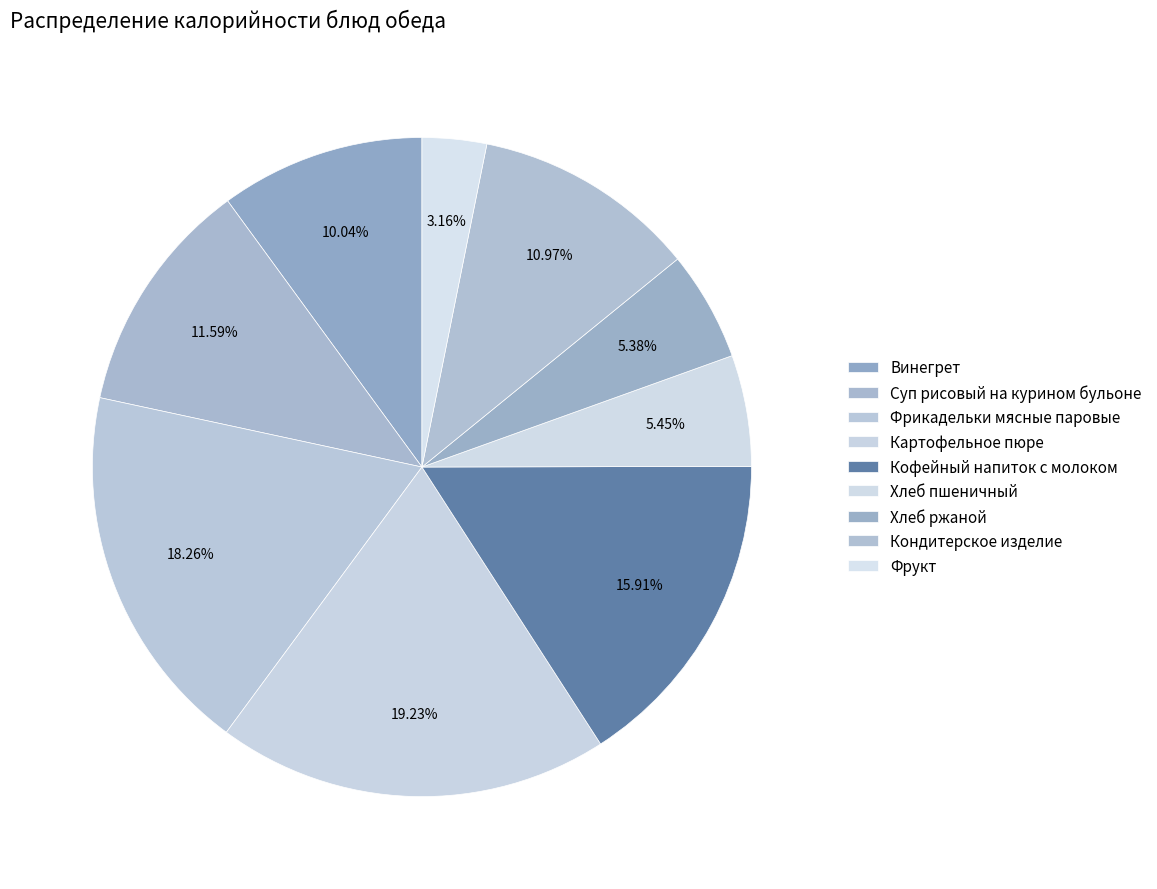

Count the number of slices in the pie.

9